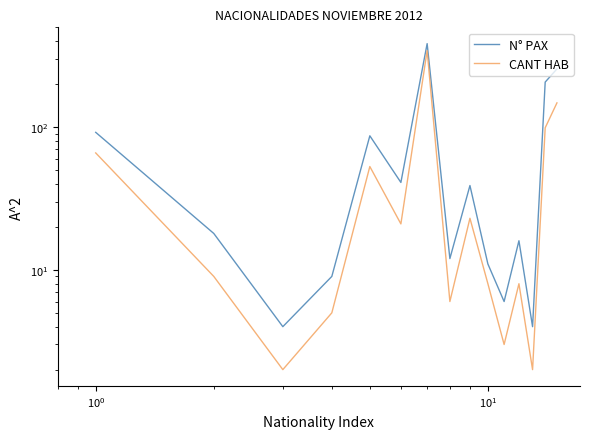

At how many categories does at least one series exceed 118?

3